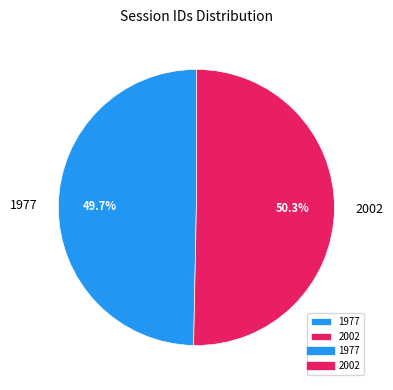

Which category accounts for the majority?

2002